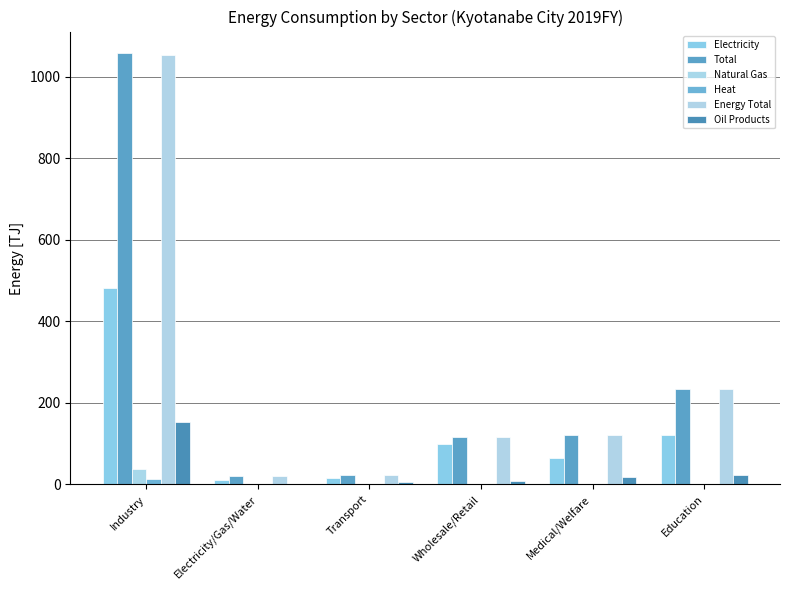

At which label is Electricity closest to 245?

Education